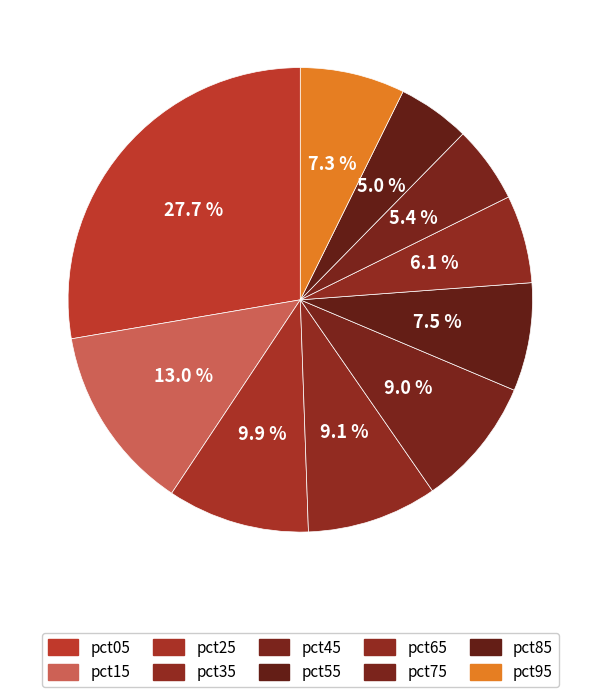

What portion of the pie excludes pct35?

90.9%